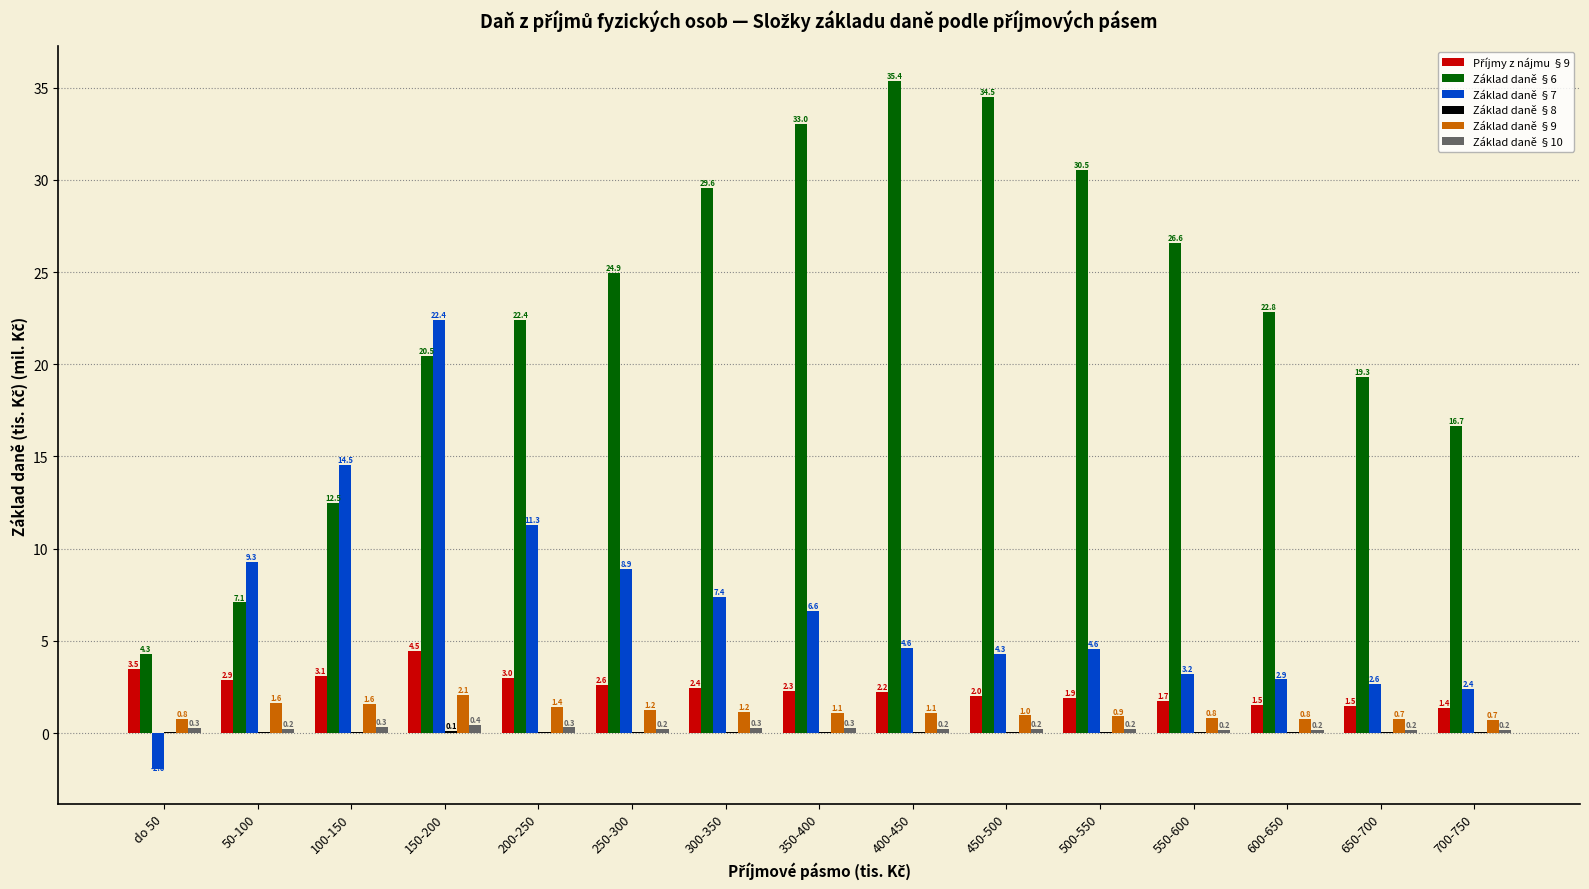

Does the chart contain stacked bars?

No